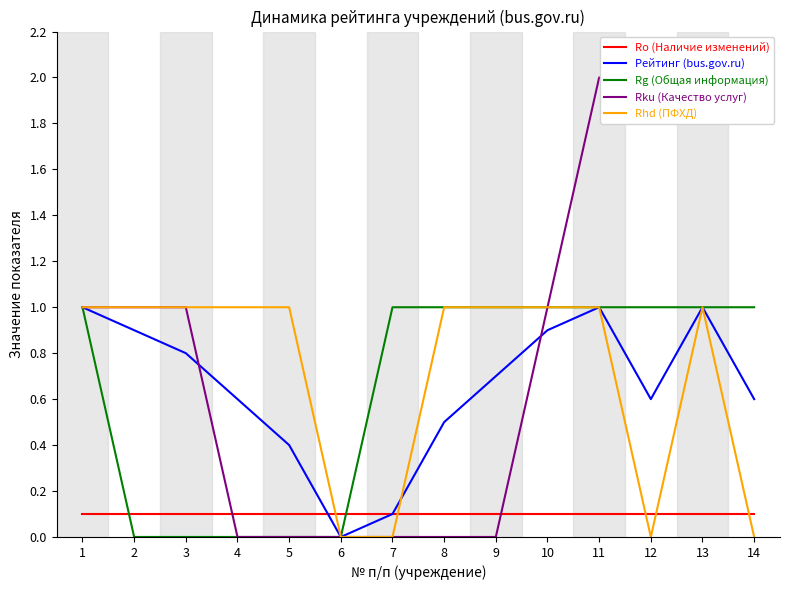

What is the difference between the Рейтинг (bus.gov.ru) values at 14 and 7?

0.5